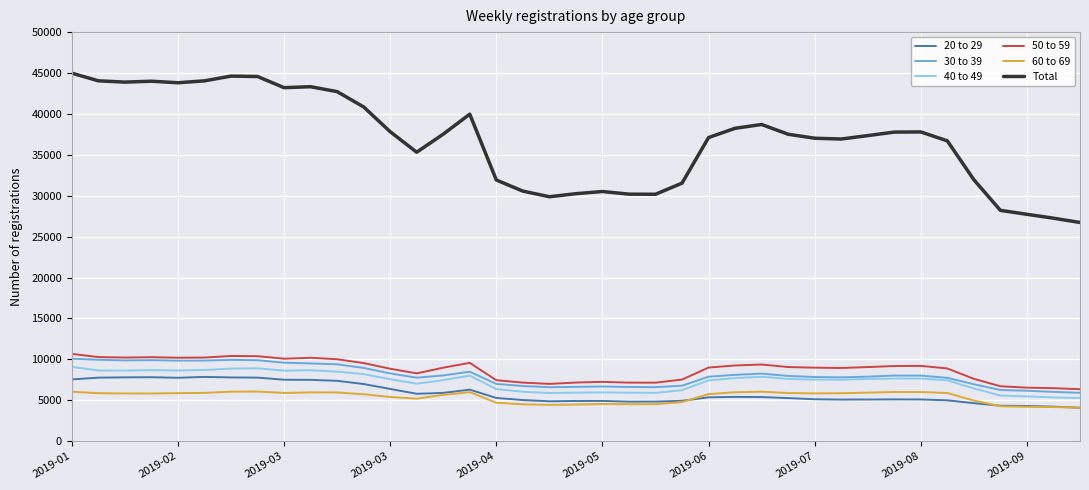

What is the lowest value of the Total series?

26728